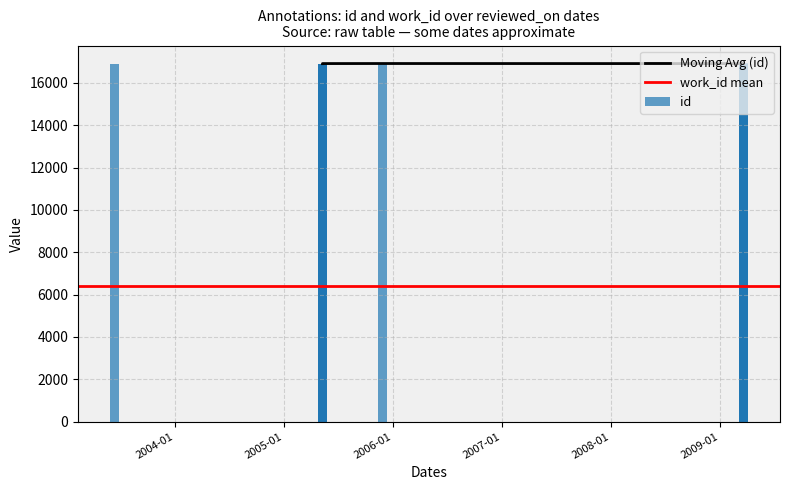

Is it true that the value at 2009-03-20 is 16913?

True